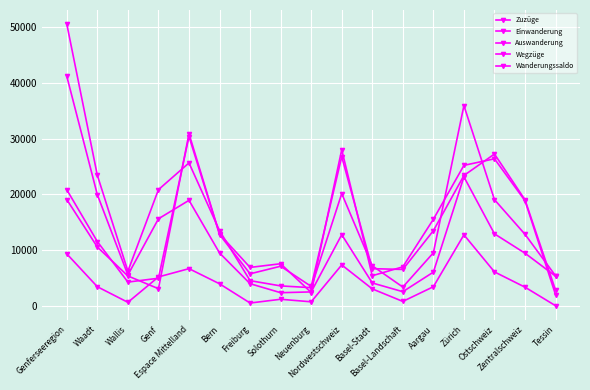

How many values in the Einwanderung series are below 12851?

8